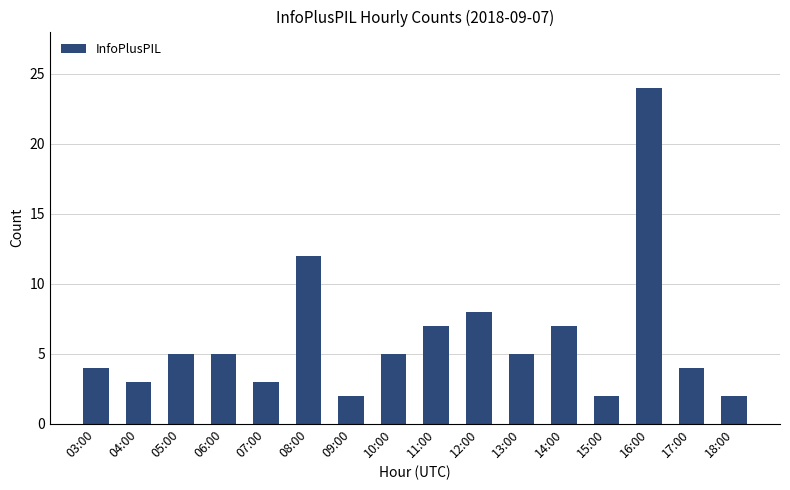

Approximately how many times larger is the value at 03:00 compared to 16:00?

0.2